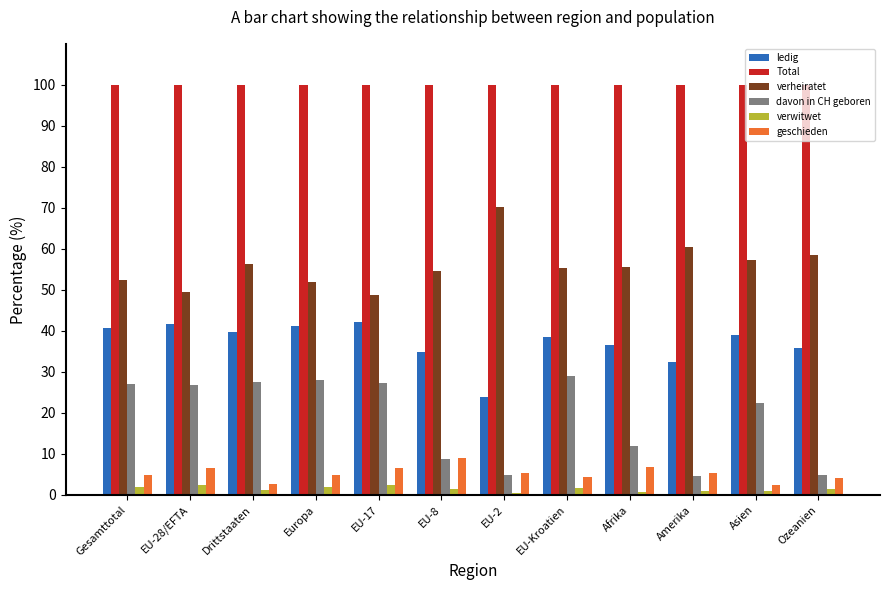

Which series has the largest total across all categories?

Total